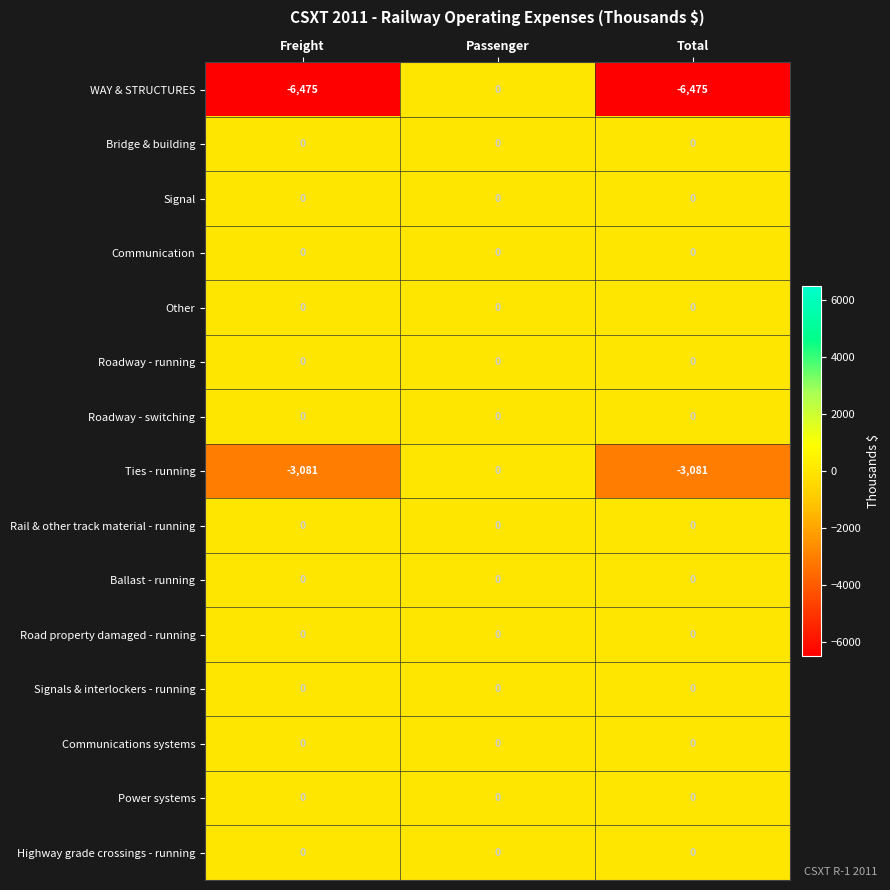

Which series has the widest spread of values?

WAY & STRUCTURES